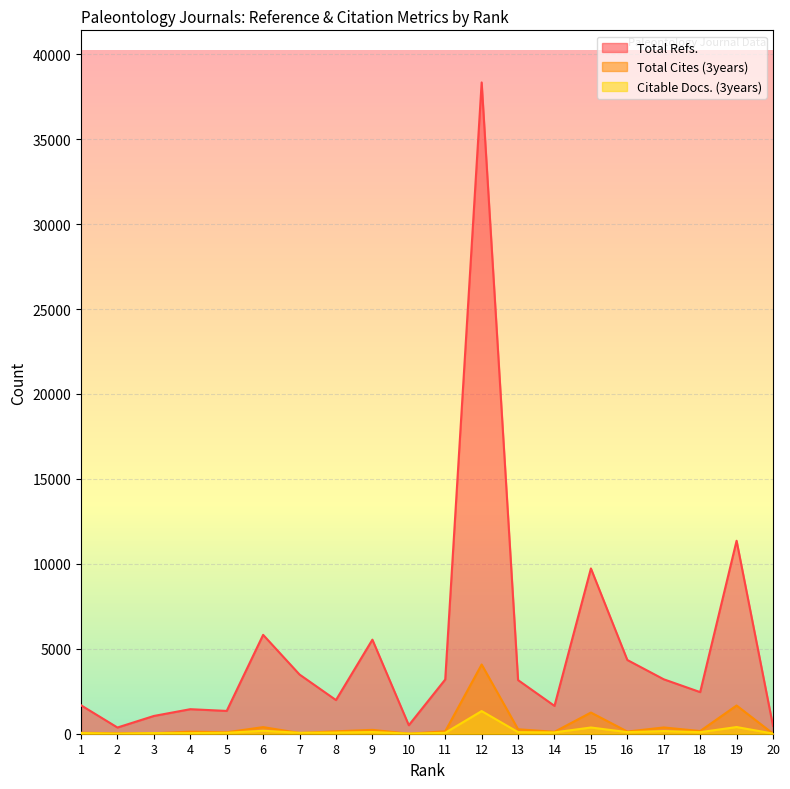

What is the average value of the Total Refs. series?

5053